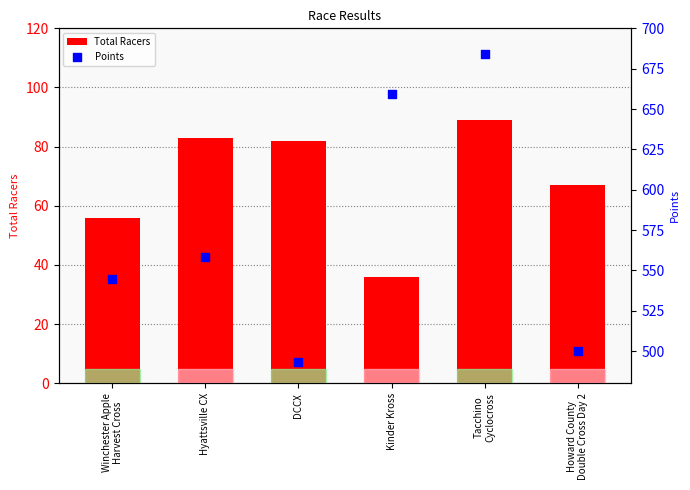

At how many categories does at least one series exceed 218?

6